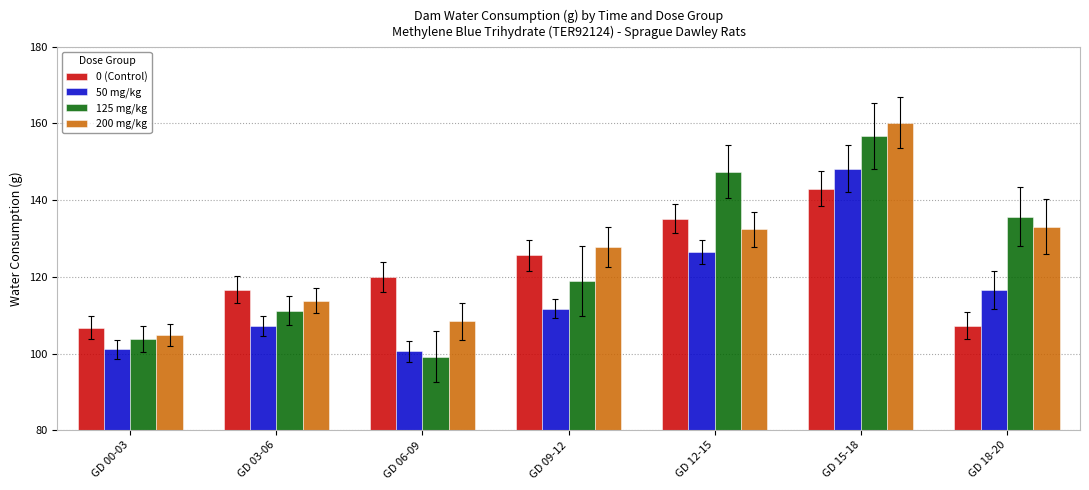

What is the difference between the maximum and second lowest values in the 0 (Control) series?

35.7